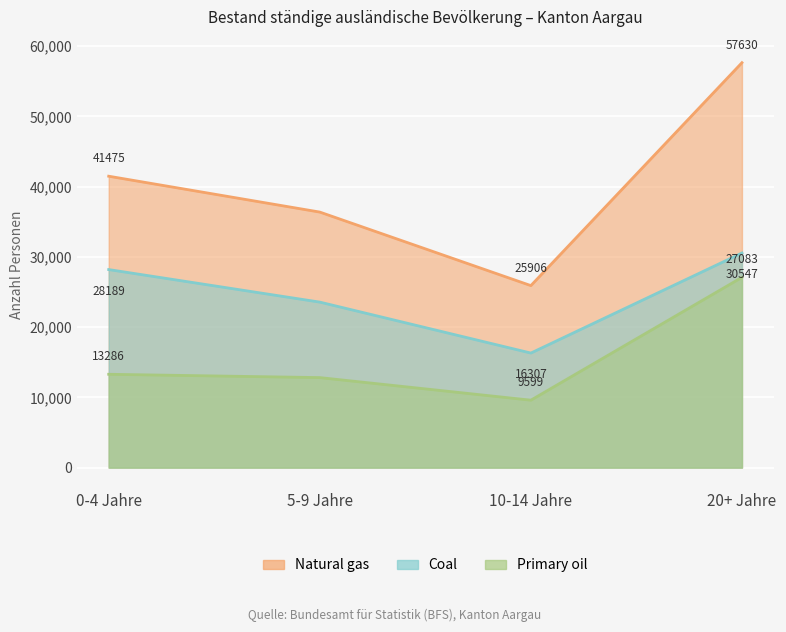

At which category is the sum across all series the highest?

20+ Jahre